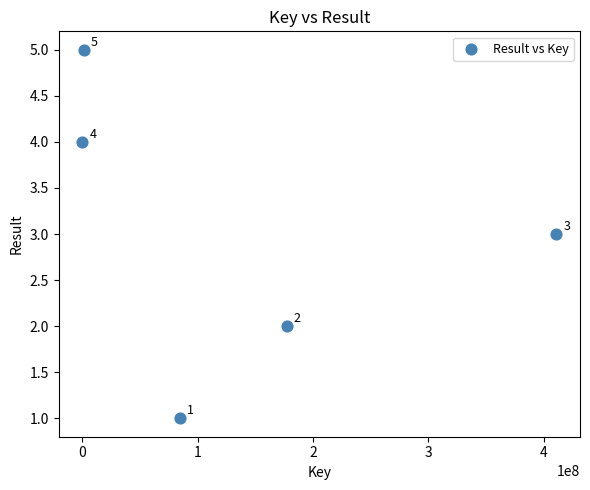

What is the average Y value?

3